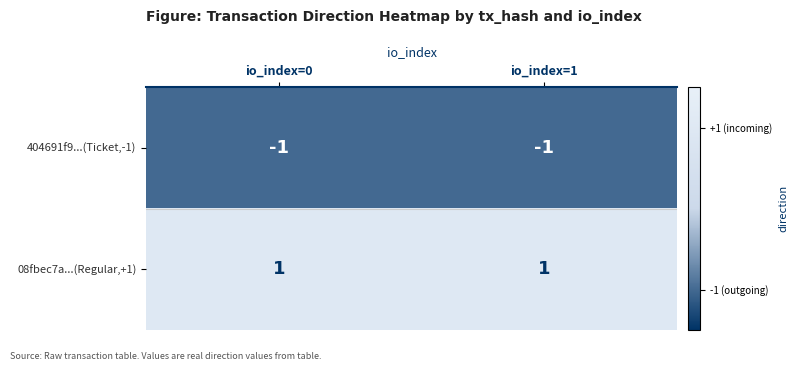

Rank the series by their average value, from highest to lowest.

08fbec7a...(Regular,+1), 404691f9...(Ticket,-1)